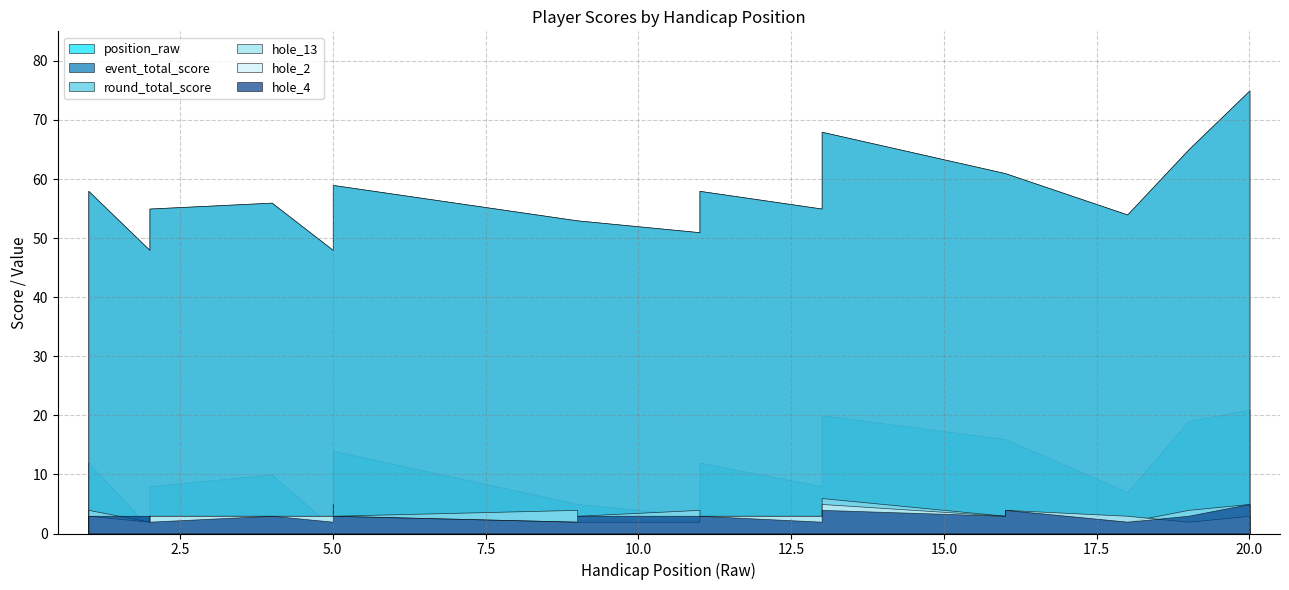

The value of round_total_score at 19 is 65. True or false?

True